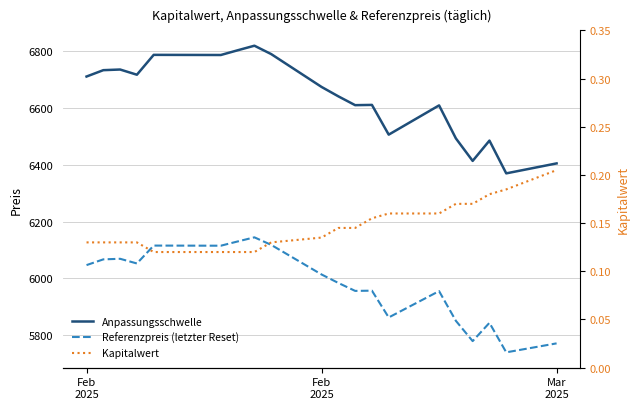

Which series has the widest spread of values?

Anpassungsschwelle